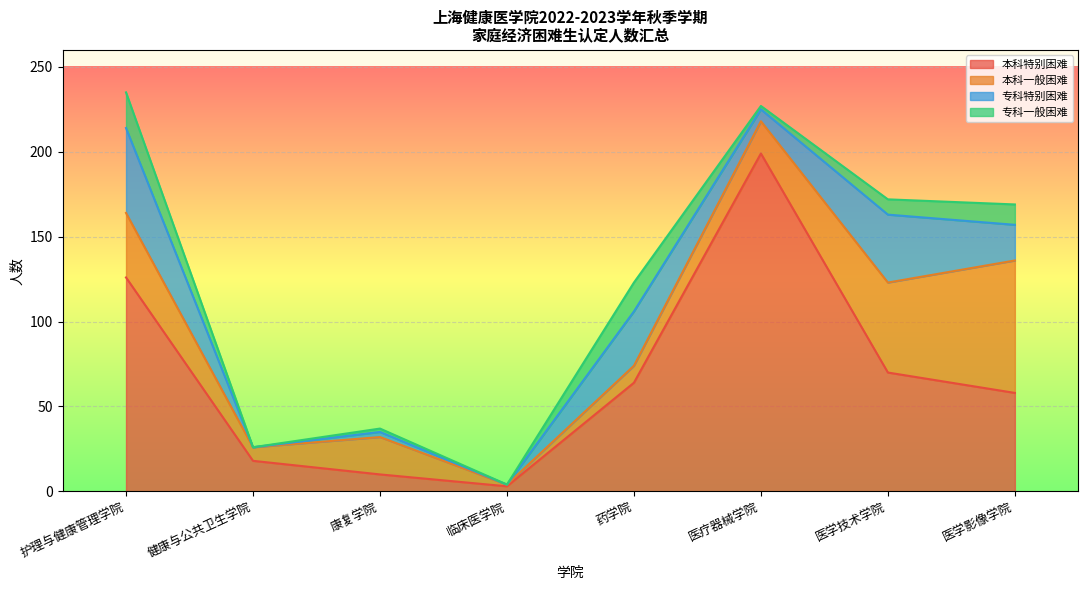

At which label does 本科特别困难 reach its peak?

医疗器械学院